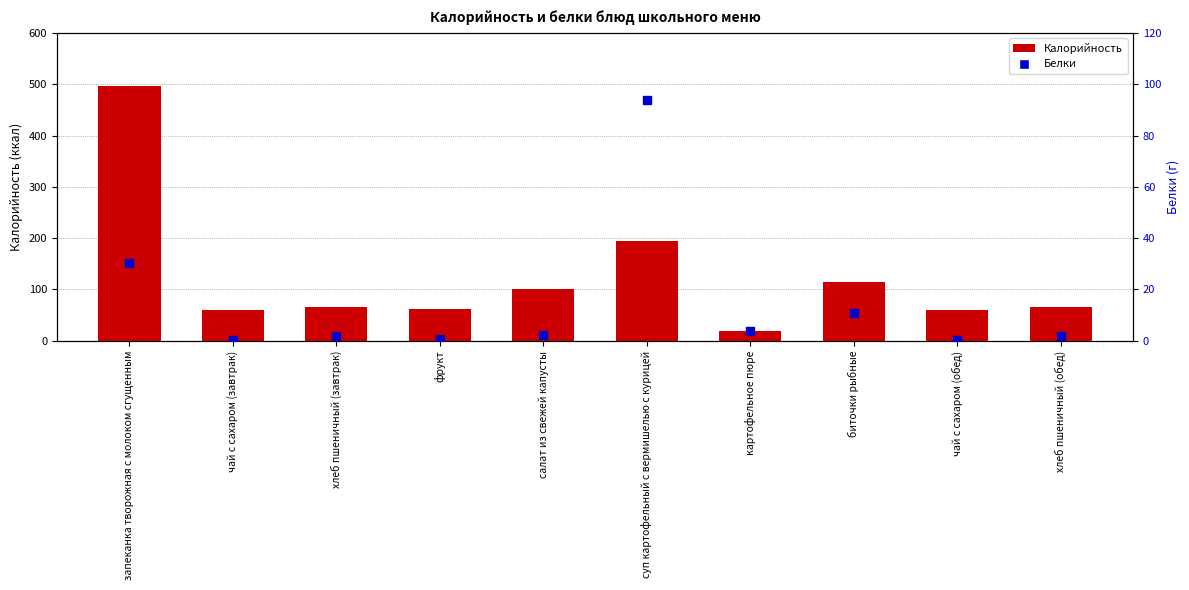

Which series reaches the minimum Y coordinate?

Белки